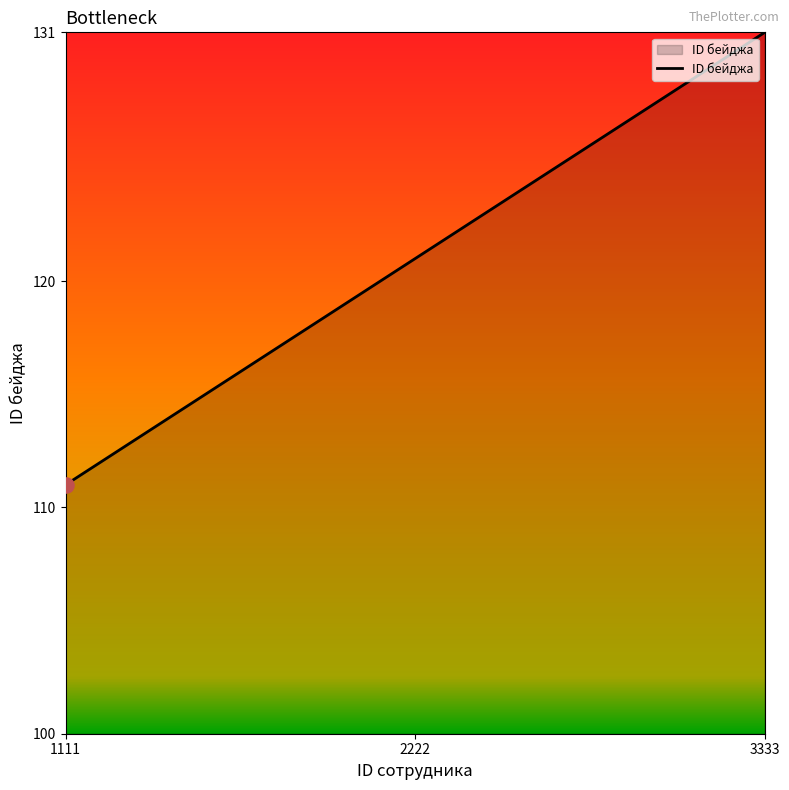

What is the change in value from 2222 to 3333?

+10